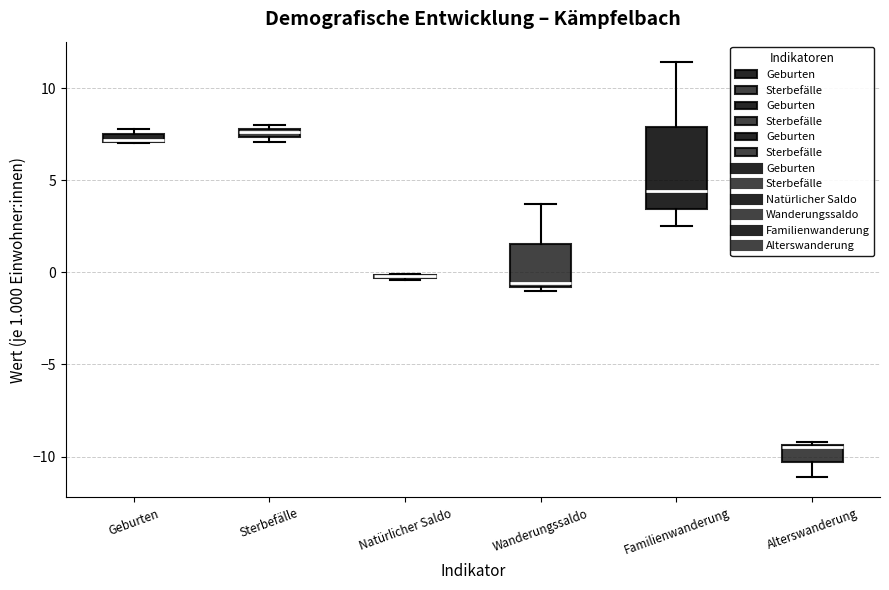

Which box is the tallest, from its lower edge to its upper edge?

Familienwanderung